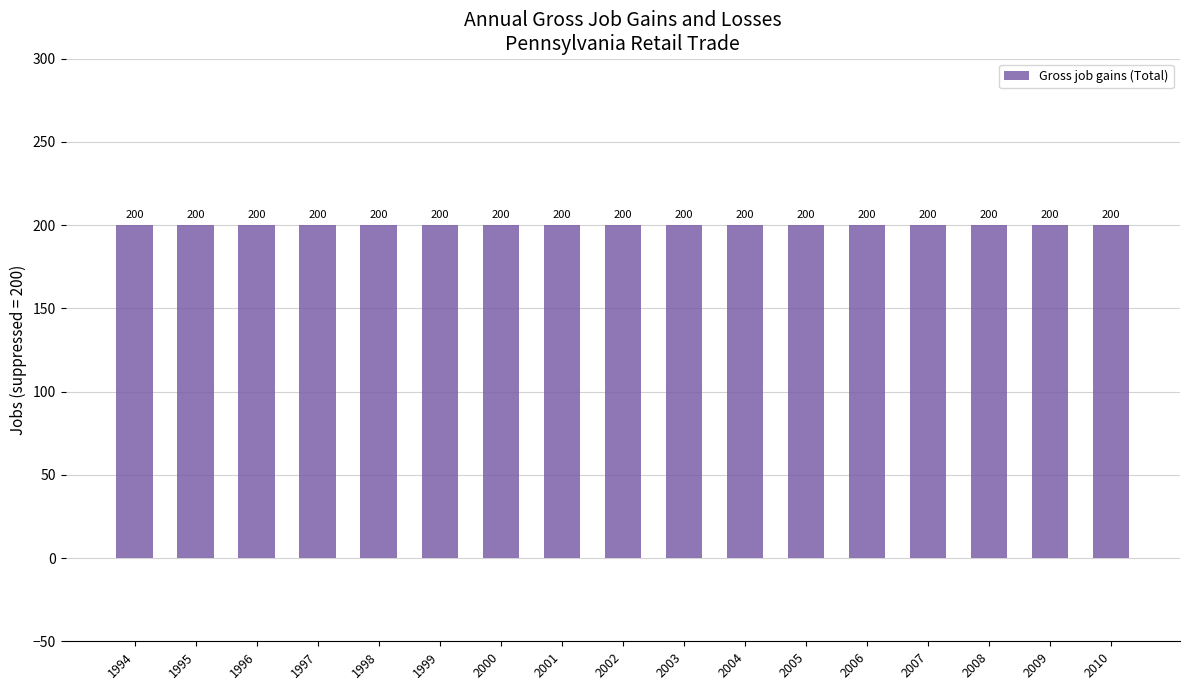

How many groups of bars are there?

17